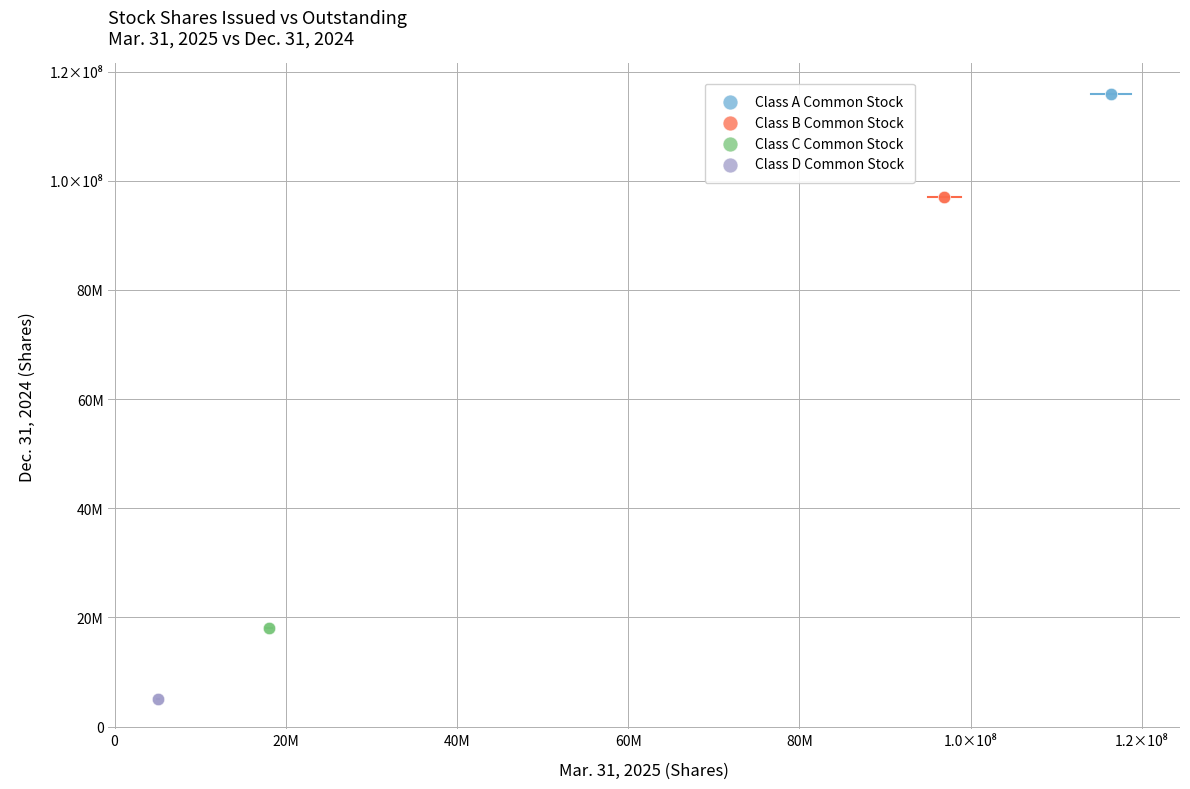

Which series reaches the maximum Y coordinate?

Class A Common Stock